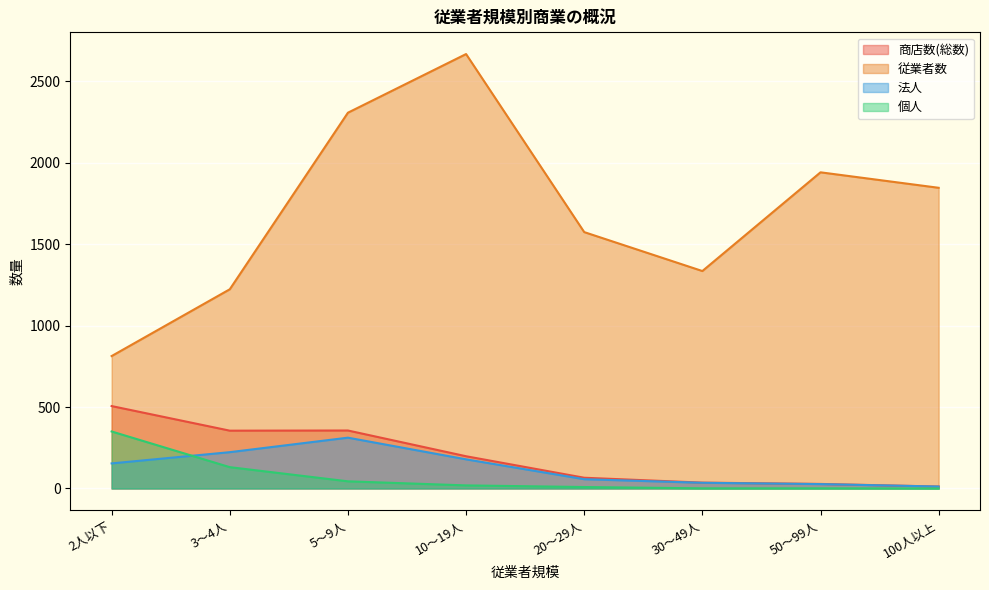

How many interior local peaks does the 法人 series have?

1